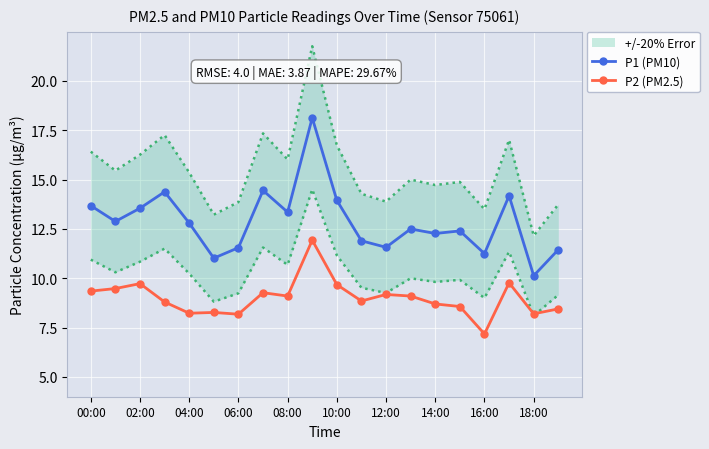

The P2 (PM2.5) series shows 8.2 at 18:00. True or false?

True